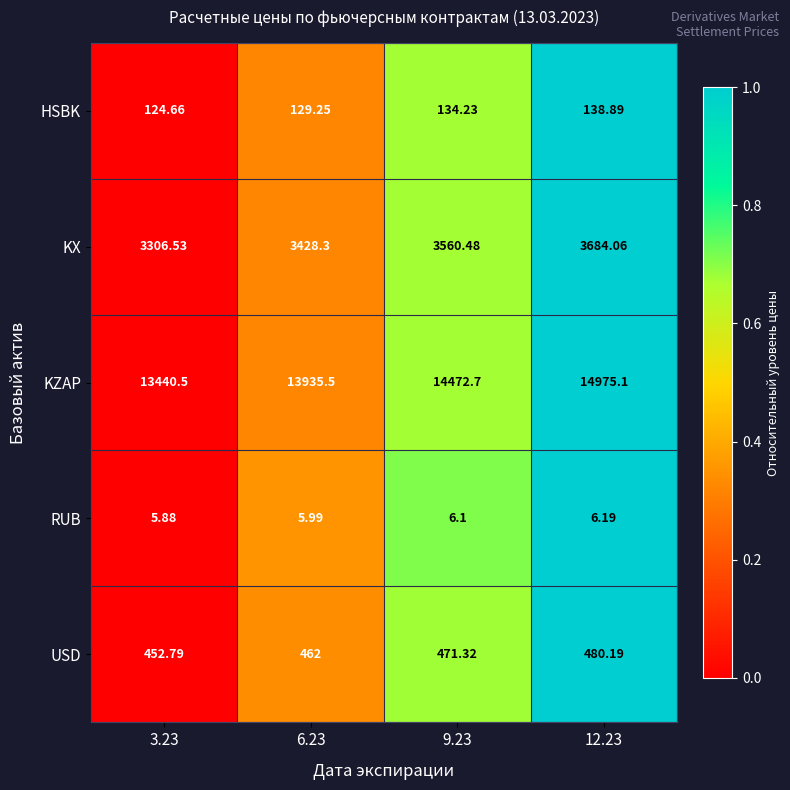

What is the total value across all series at 6.23?

17961.0